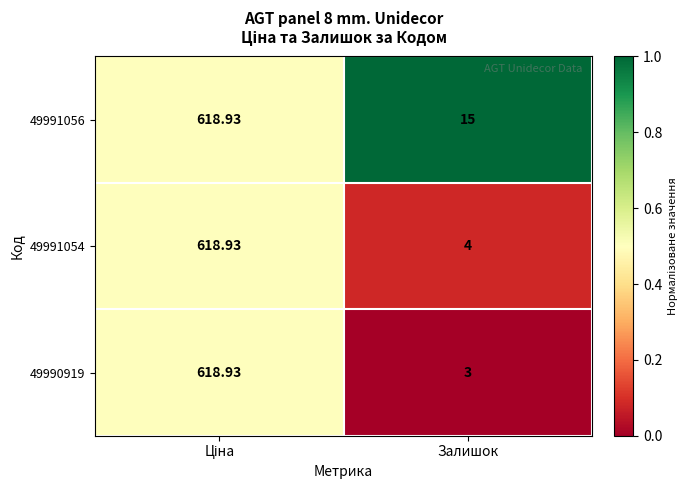

Is the value of 49991054 at Залишок greater than the value of 49990919 at Залишок?

Yes